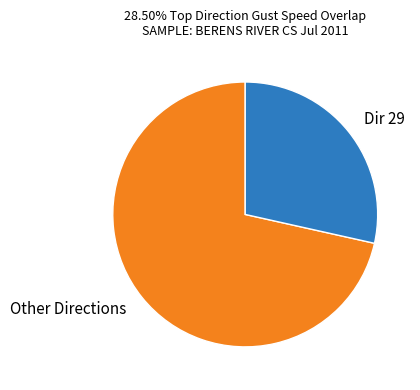

Do Dir 29 and Other Directions together represent more than half of the pie?

Yes